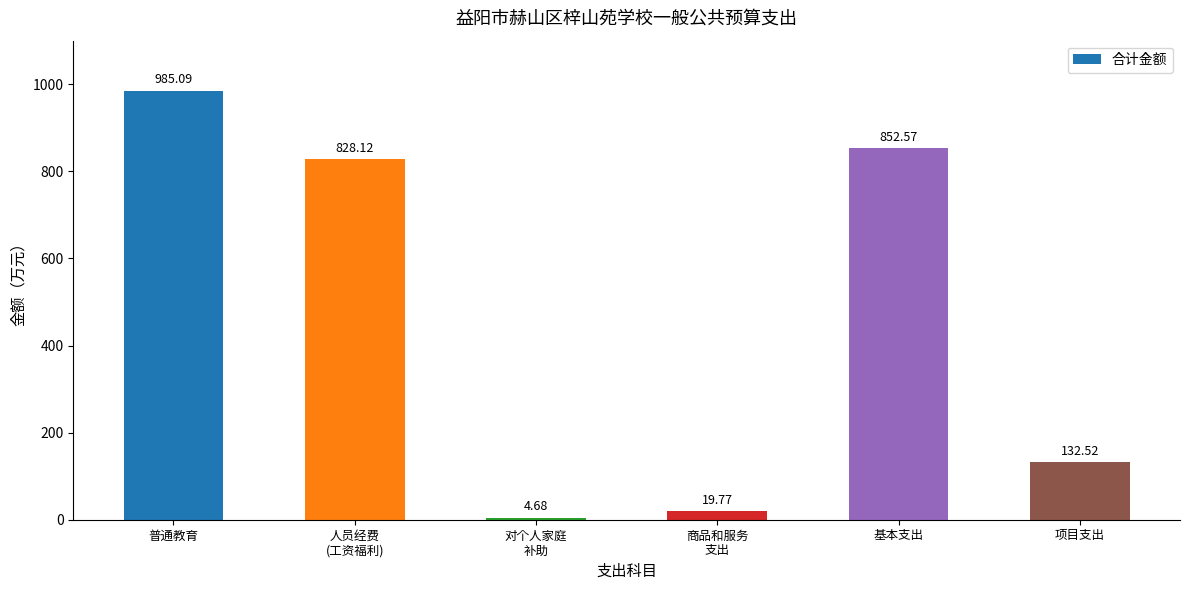

Which has a higher value, 基本支出 or 普通教育?

普通教育